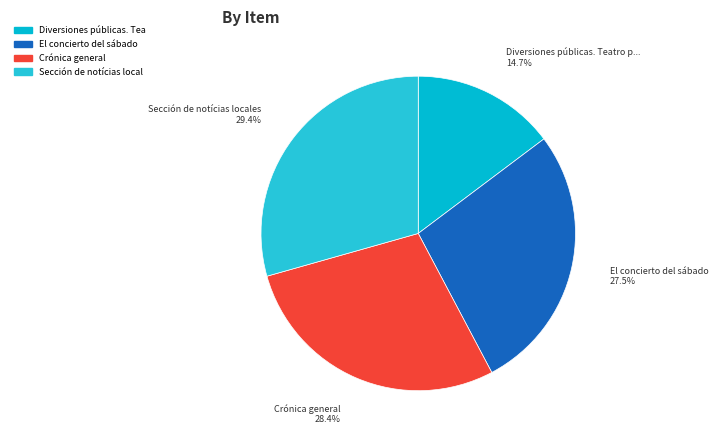

To the nearest percent, what is the average slice percentage?

25%